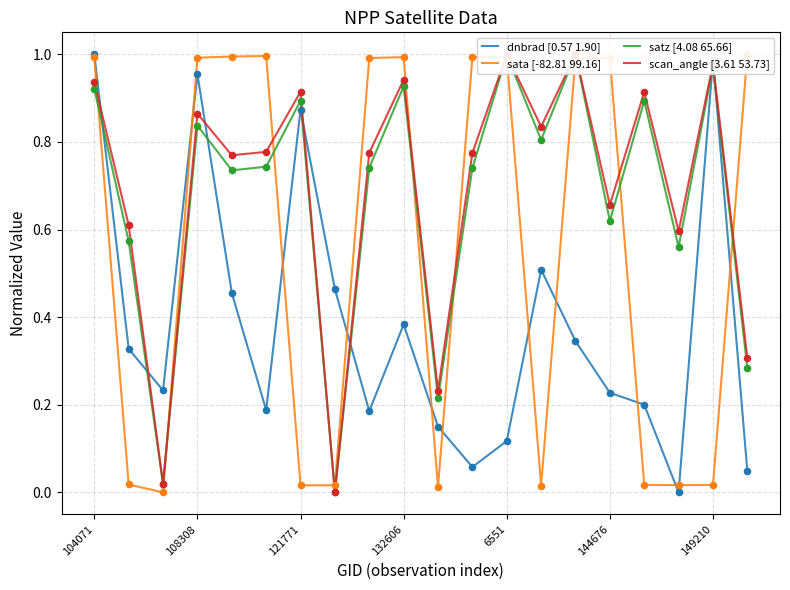

What is the total value across all series at 19?

1.6